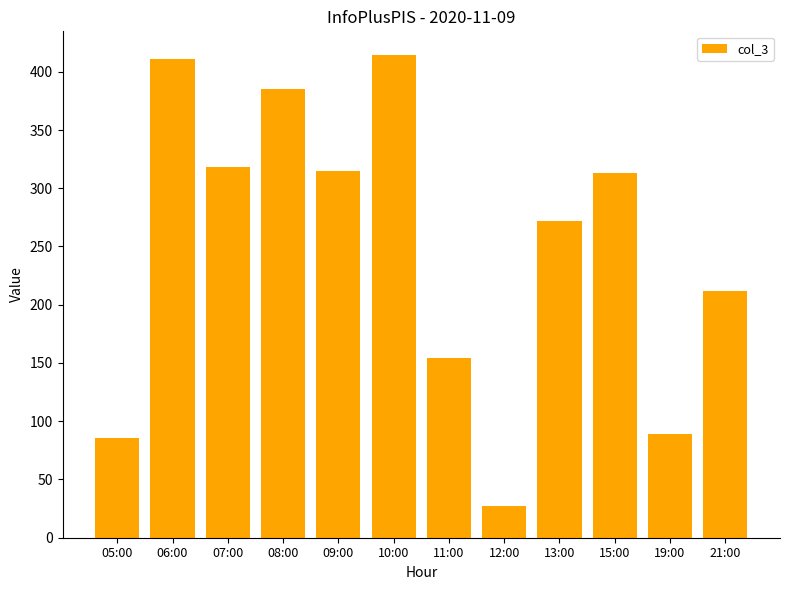

How many bars are there in total?

12